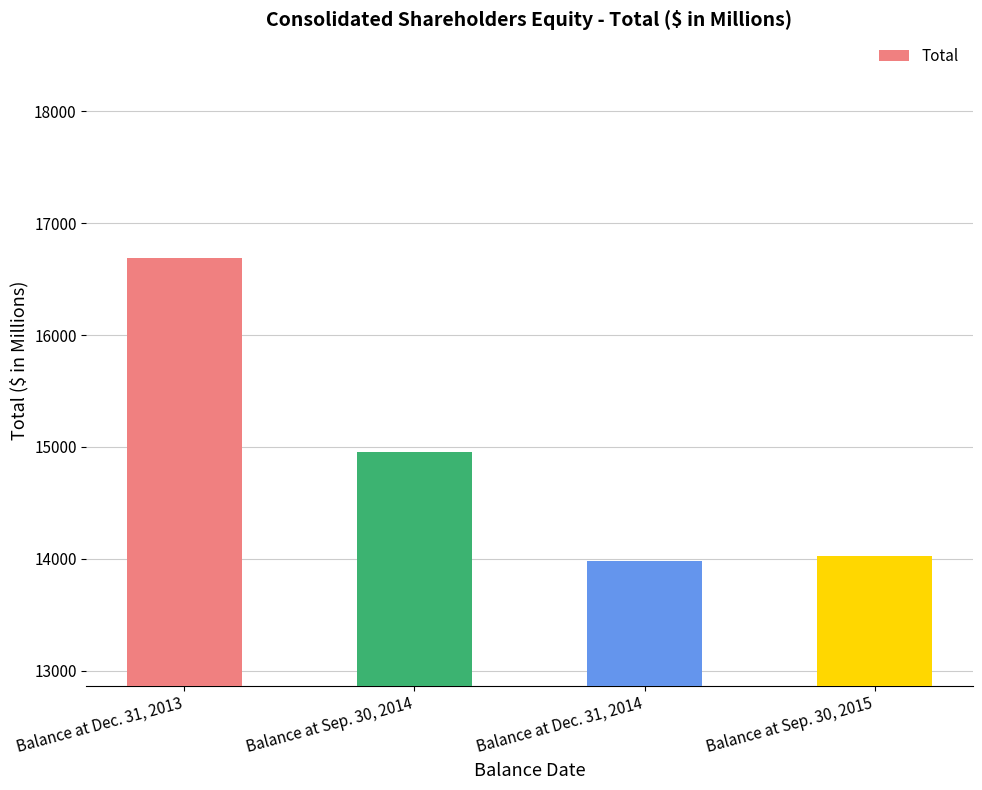

What is the change in value from Balance at Sep. 30, 2014 to Balance at Dec. 31, 2014?

-970